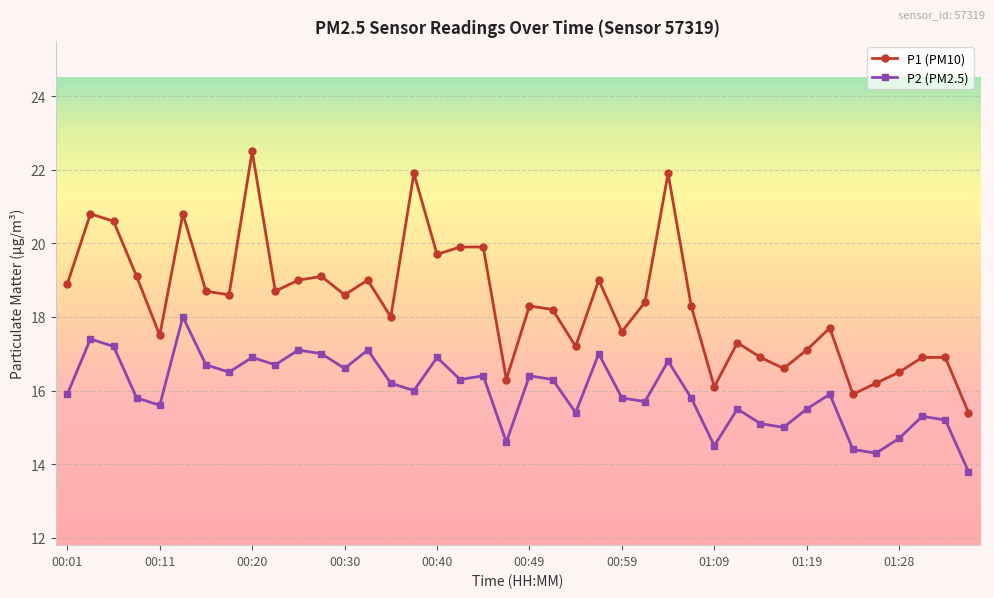

Rank the series by their average value, from lowest to highest.

P2 (PM2.5), P1 (PM10)